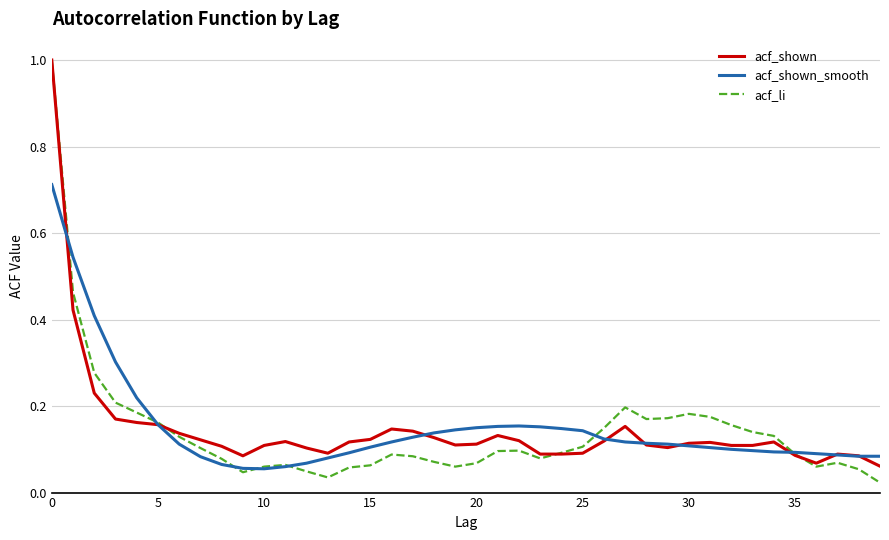

Which series has the widest spread of values?

acf_li